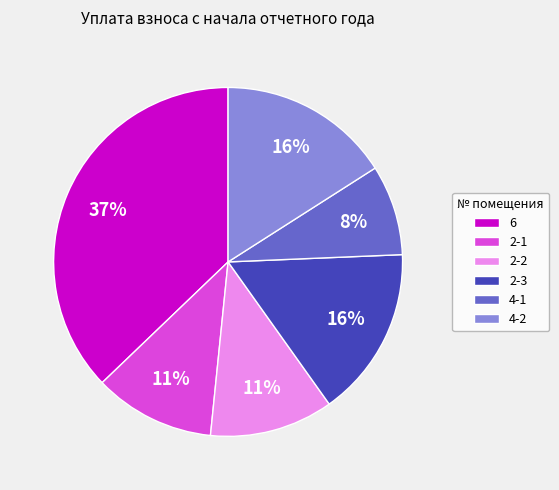

Count the number of slices in the pie.

6